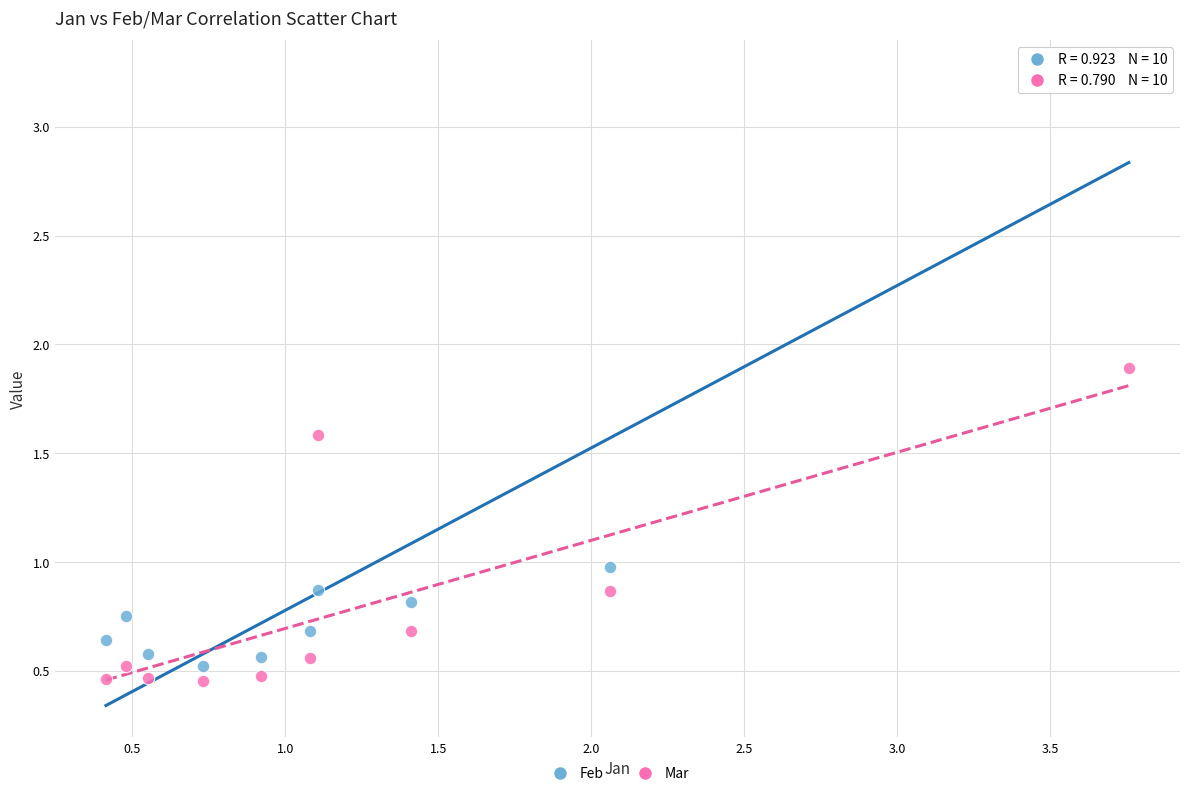

Which series contains the highest Y value?

Feb